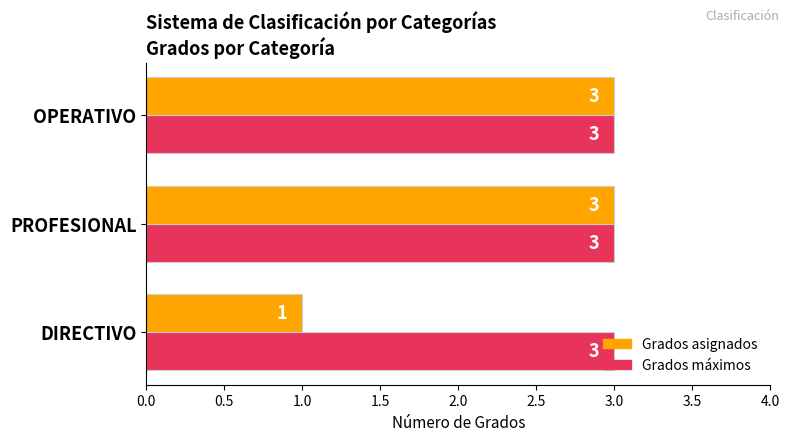

Which series has the widest spread of values?

Grados asignados